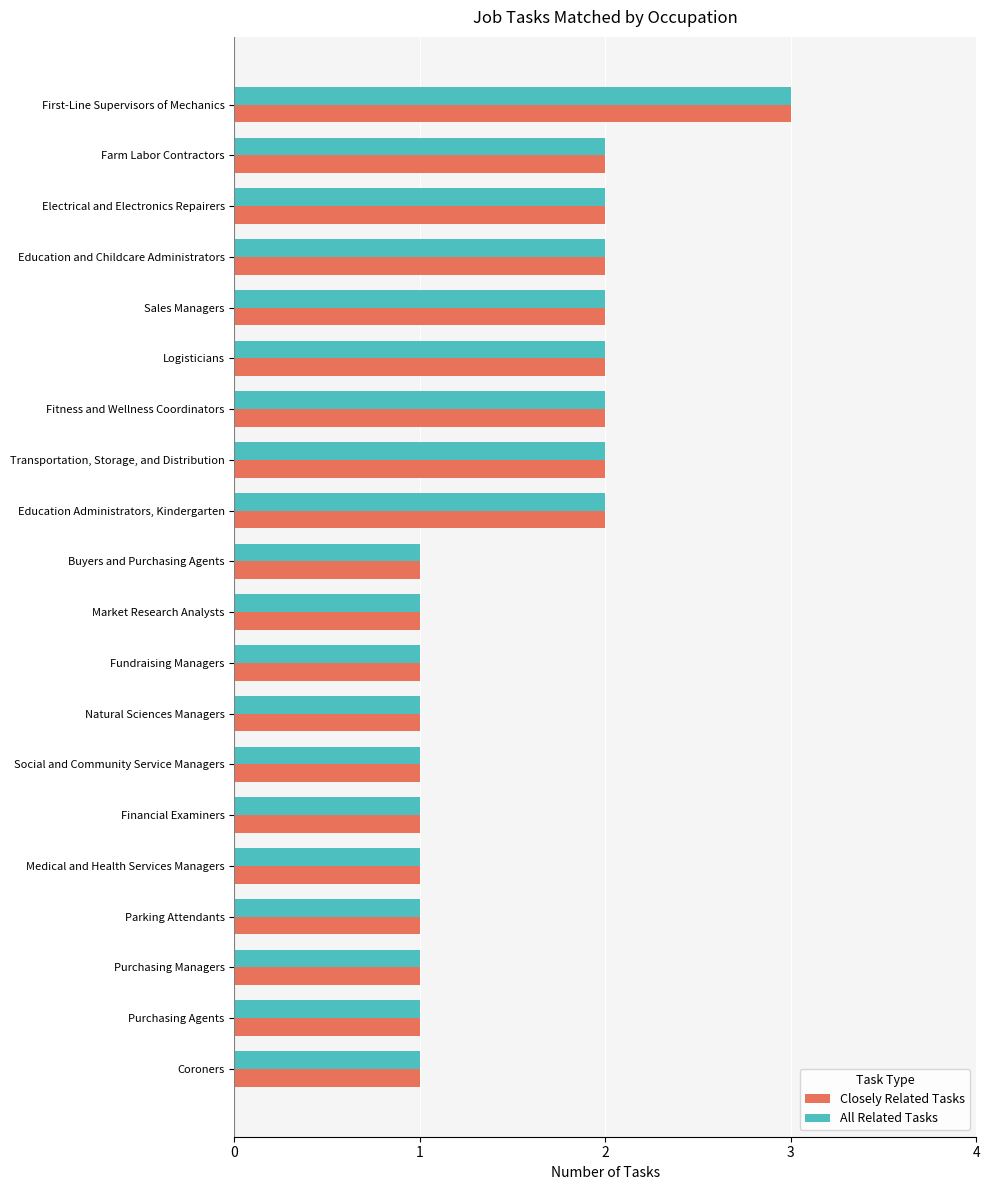

How many data points does each series have?

20